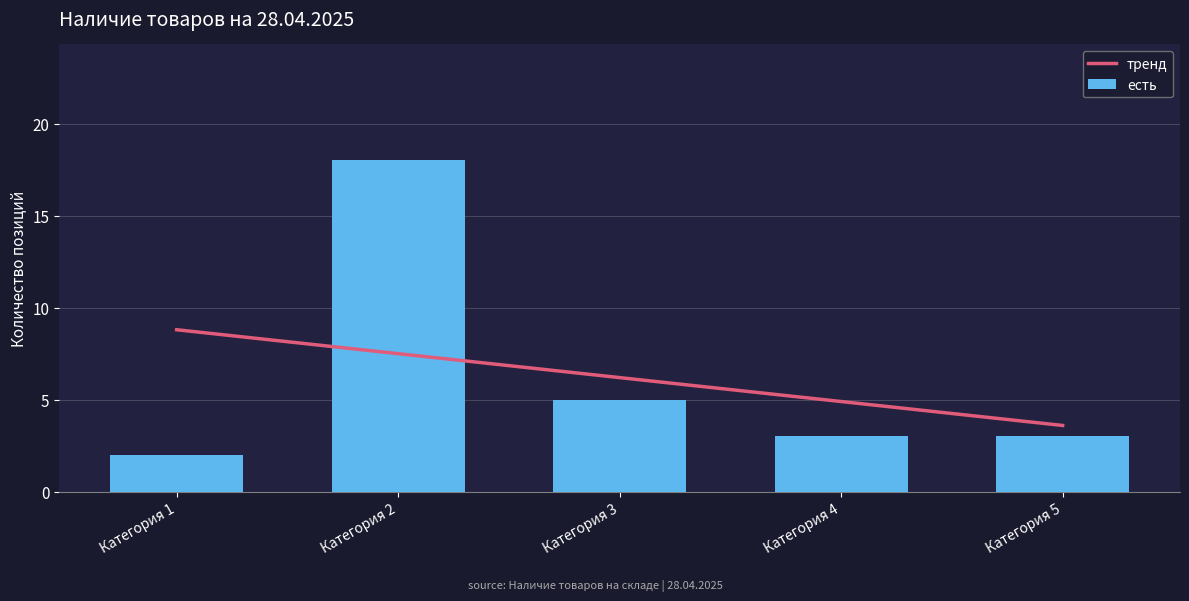

Which series has the widest spread of values?

есть